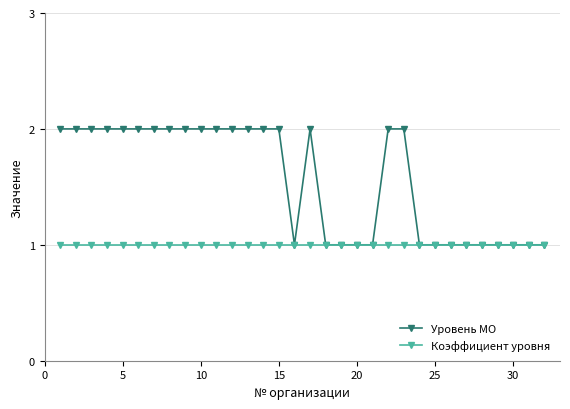

Which series has the widest spread of values?

Уровень МО